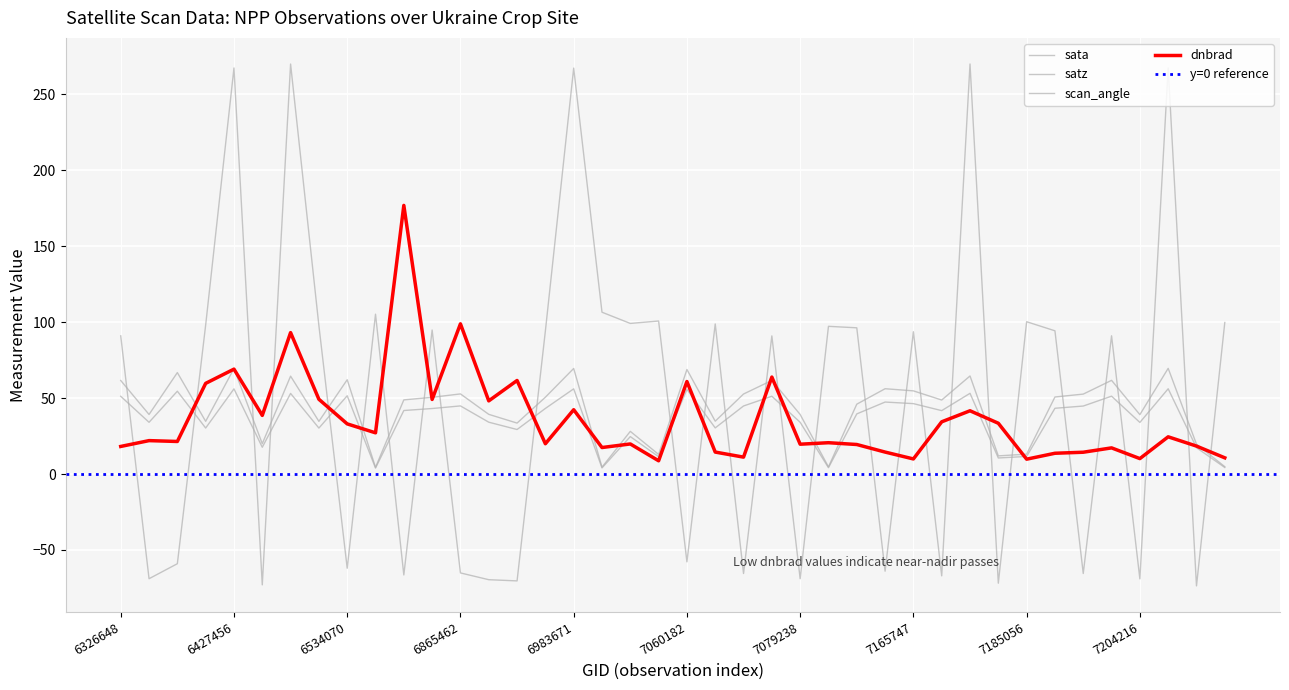

List the series in order of their peak value, highest first.

sata, dnbrad, satz, scan_angle